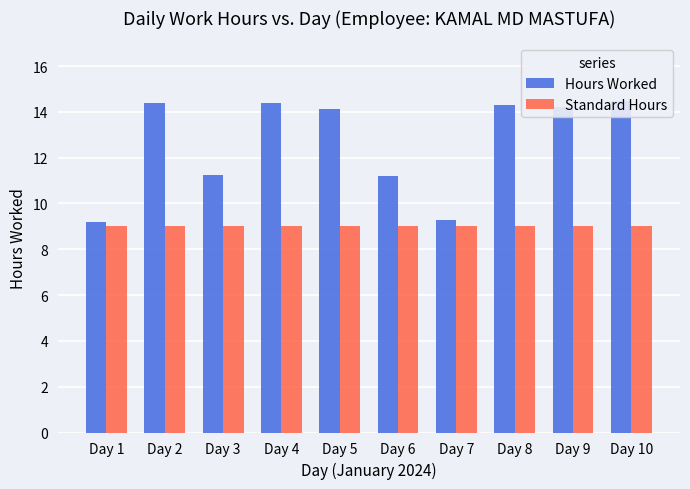

Which series changed the most between Day 5 and Day 8?

Hours Worked